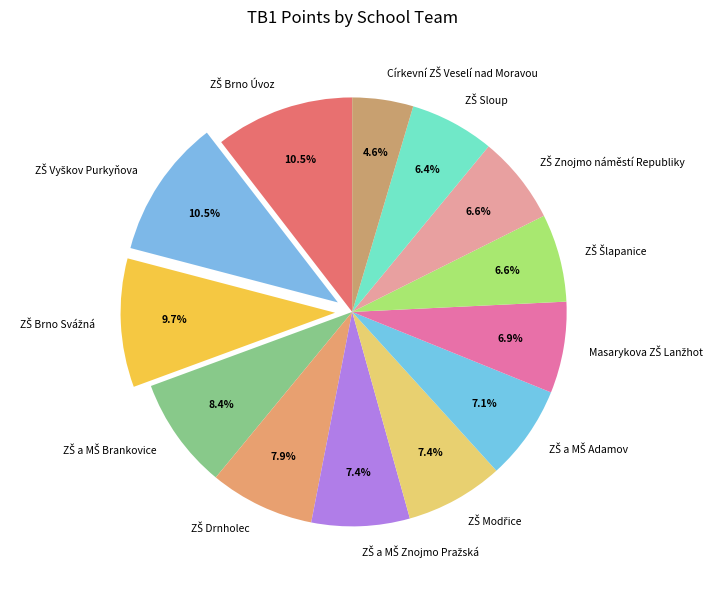

Is there any slice that represents more than half of the pie?

No